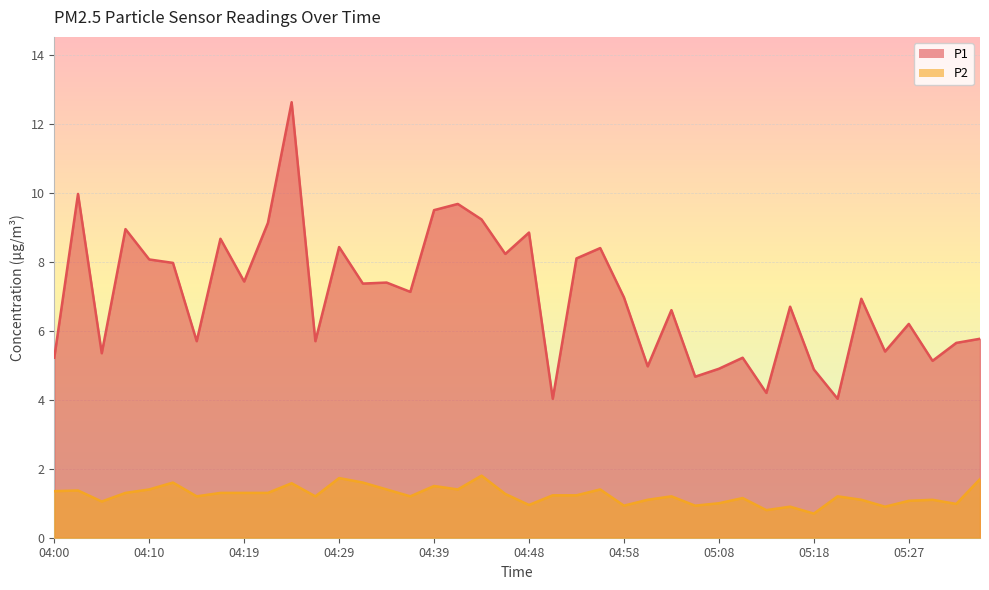

Between 04:41 and 04:56, which series saw the biggest shift?

P1